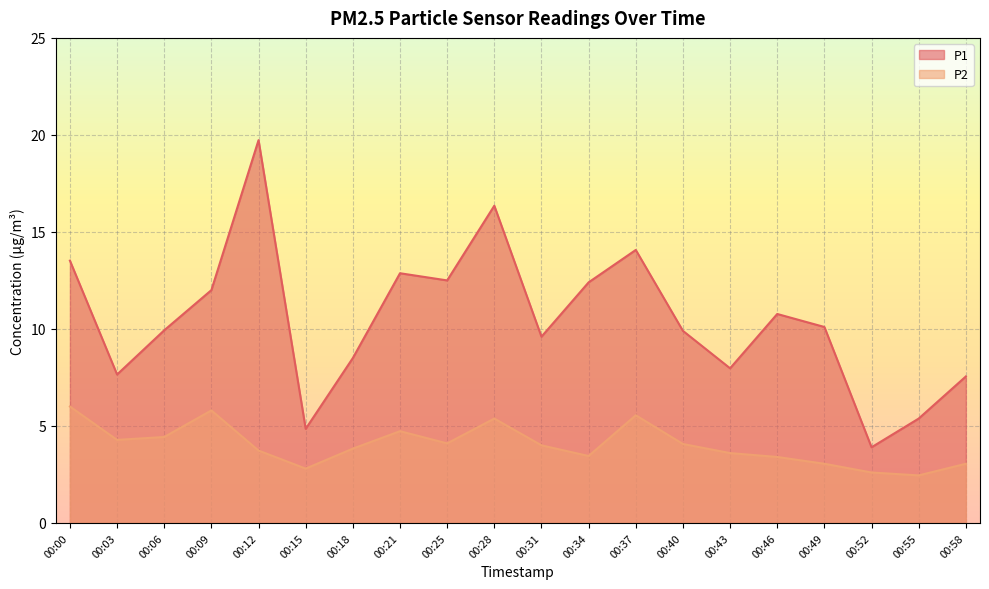

List the series in order of their peak value, lowest first.

P2, P1